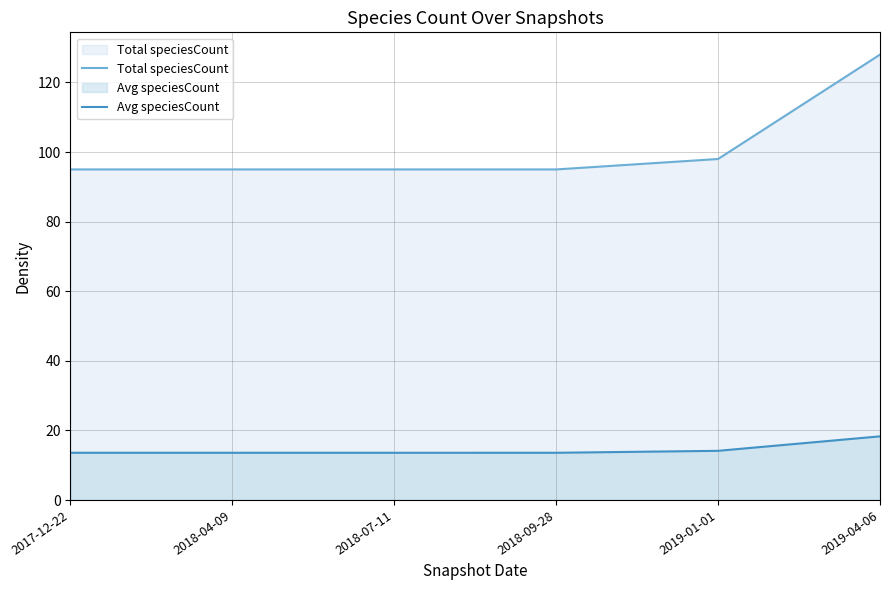

What is the difference between the maximum and second lowest values in the Total speciesCount series?

33.0